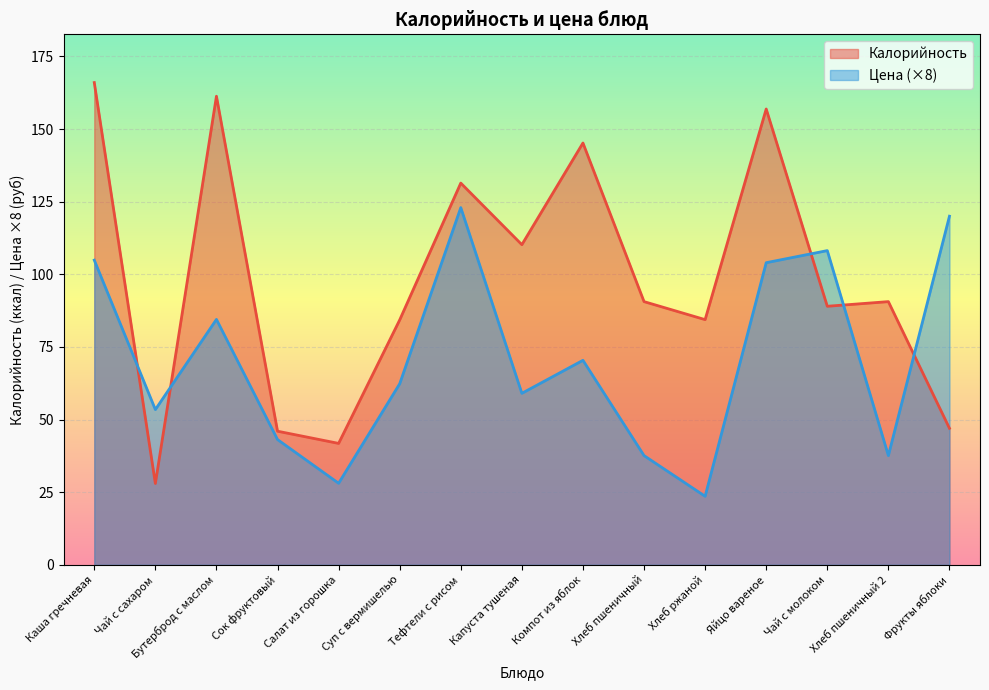

List the series in order of their peak value, highest first.

Калорийность, Цена (×8)